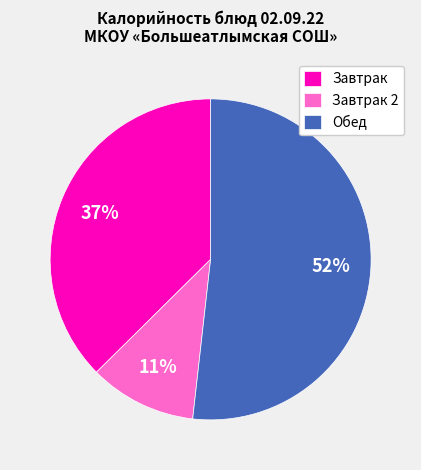

What is the smallest slice in the pie chart?

Завтрак 2